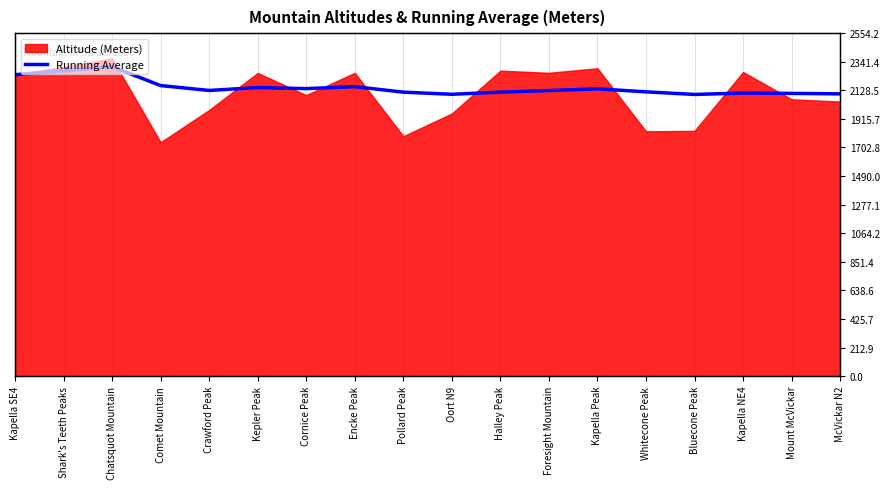

How many lines are shown in the chart?

1